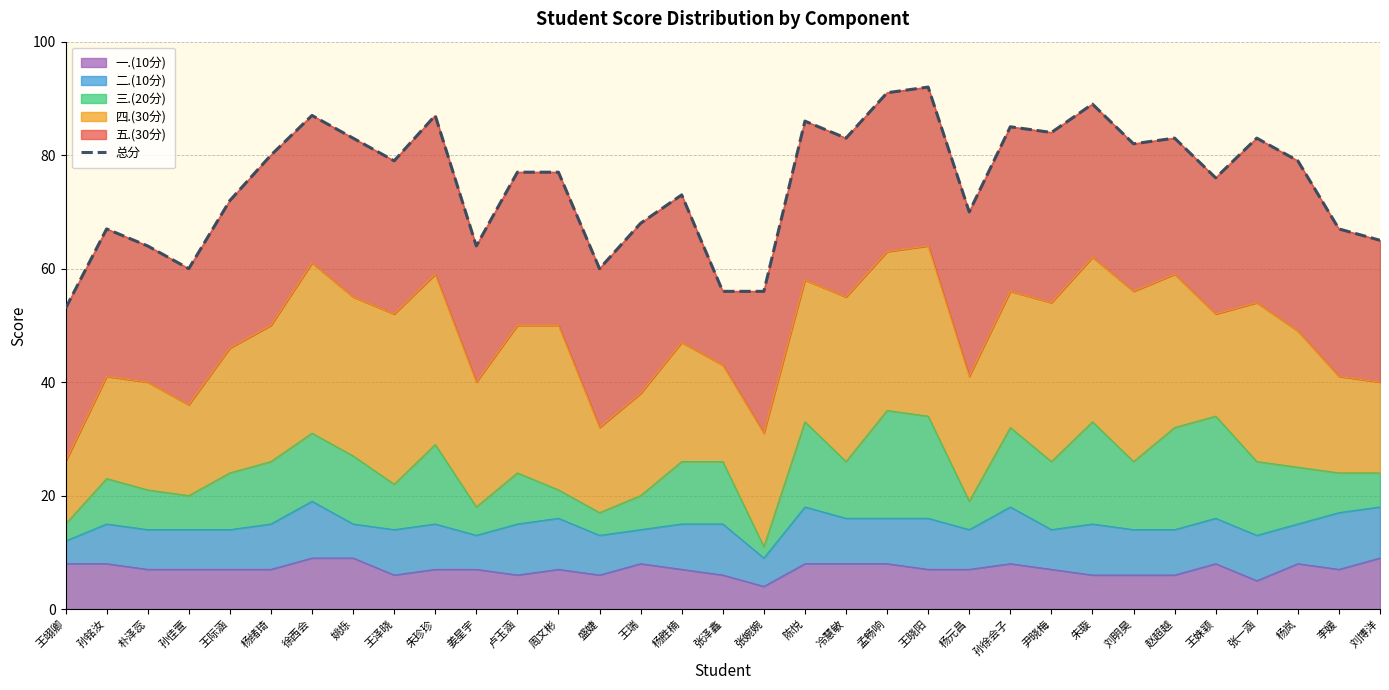

Approximately how many times larger is the value at 尹晓梅 compared to 陈悦?

1.0